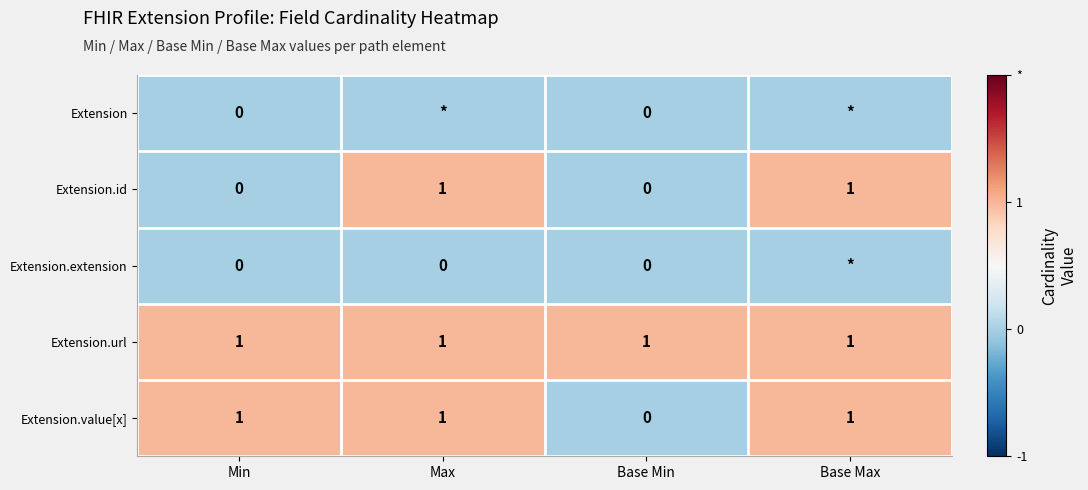

What is the difference between the highest and lowest values at Base Min?

1